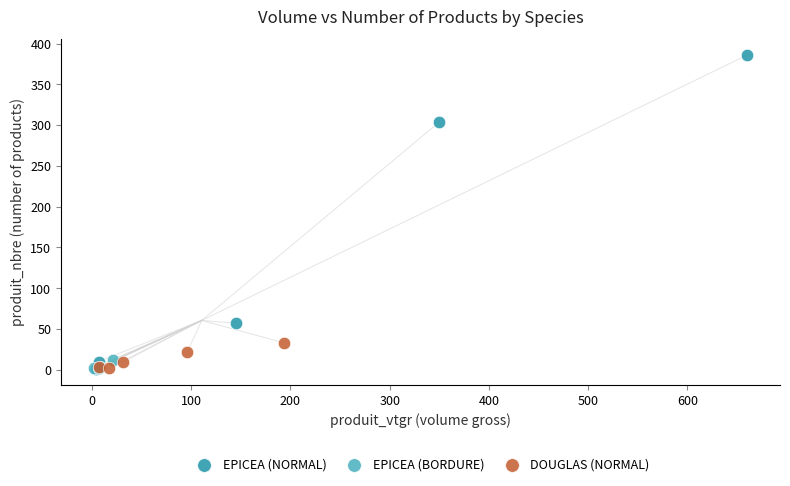

Which series reaches the maximum Y coordinate?

EPICEA (NORMAL)